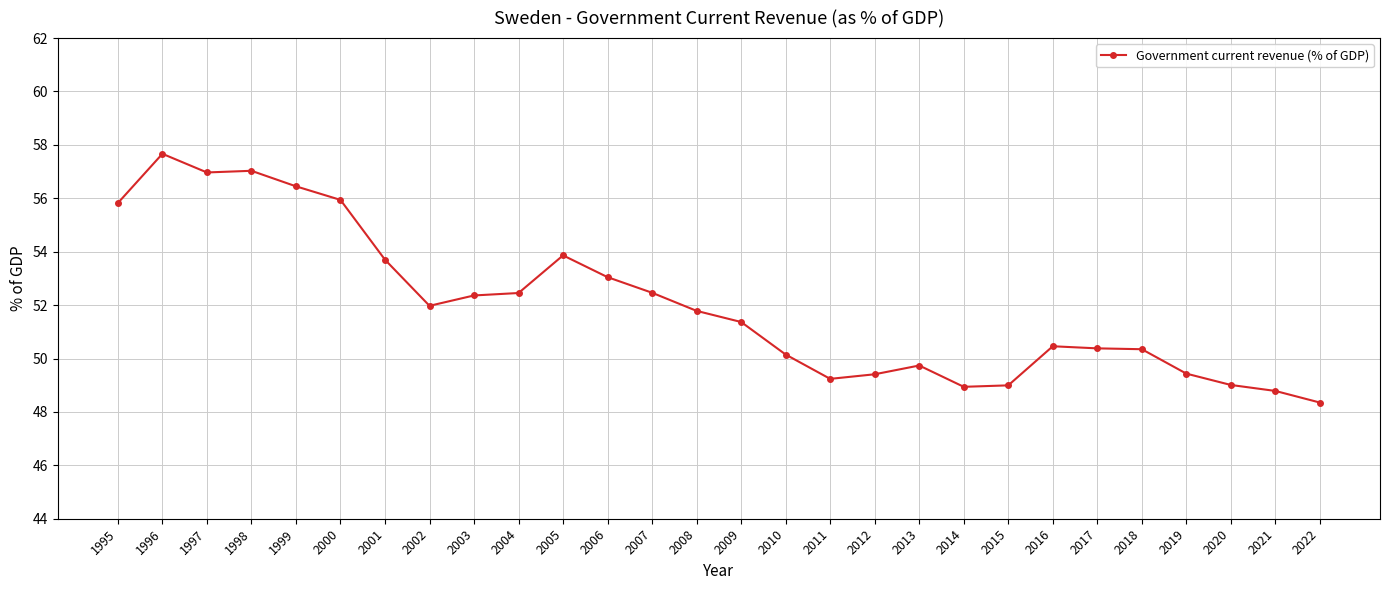

Which label corresponds to the largest value in the chart?

1996